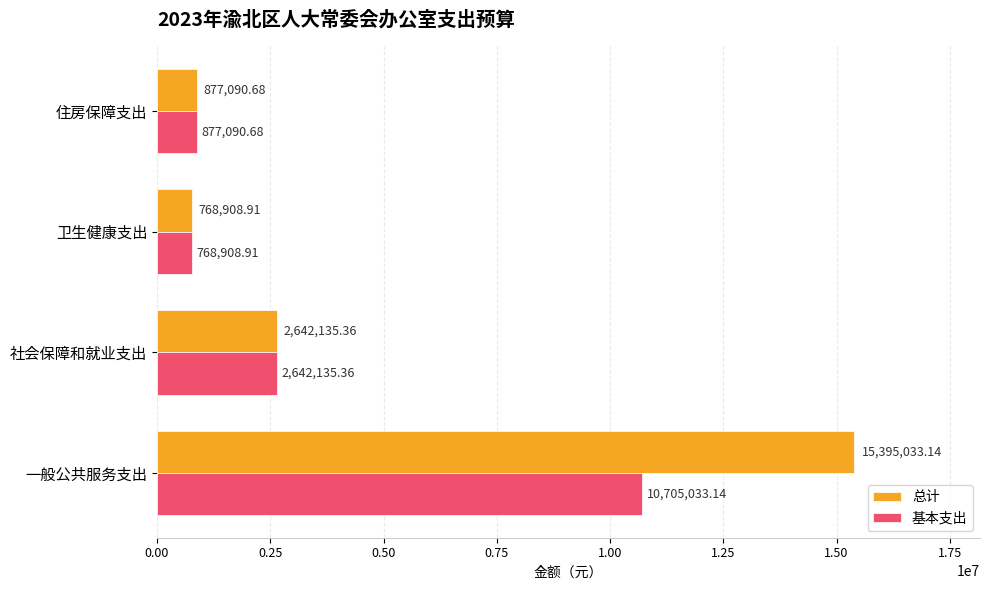

At which label is 基本支出 closest to 5736971?

社会保障和就业支出